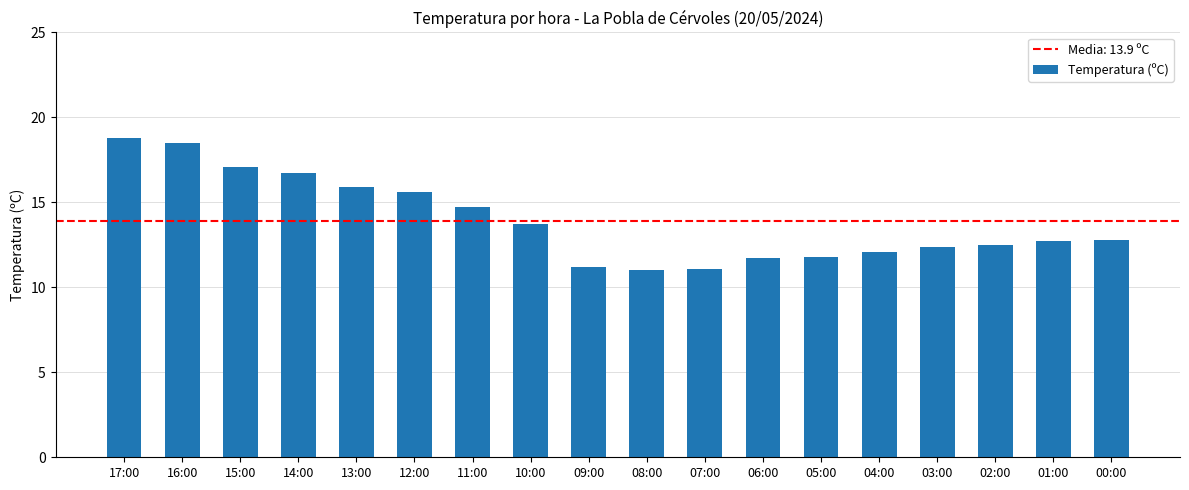

What is the approximate value at 06:00?

11.7